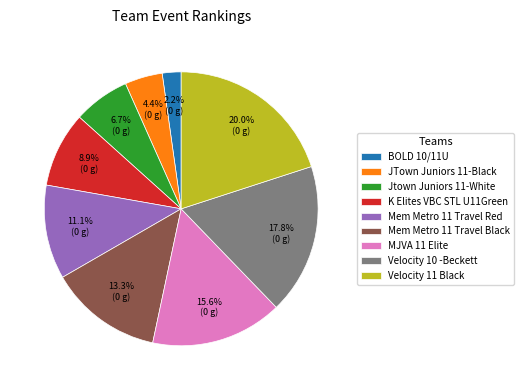

How many slices are in this pie chart?

9